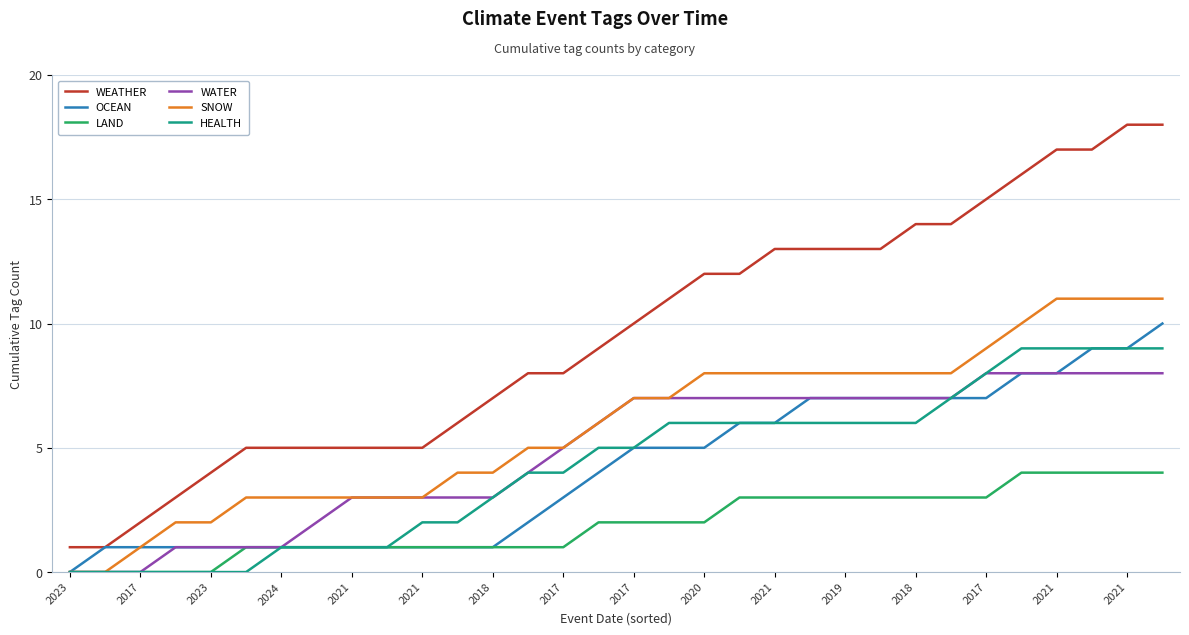

Which series has the largest total across all categories?

WEATHER